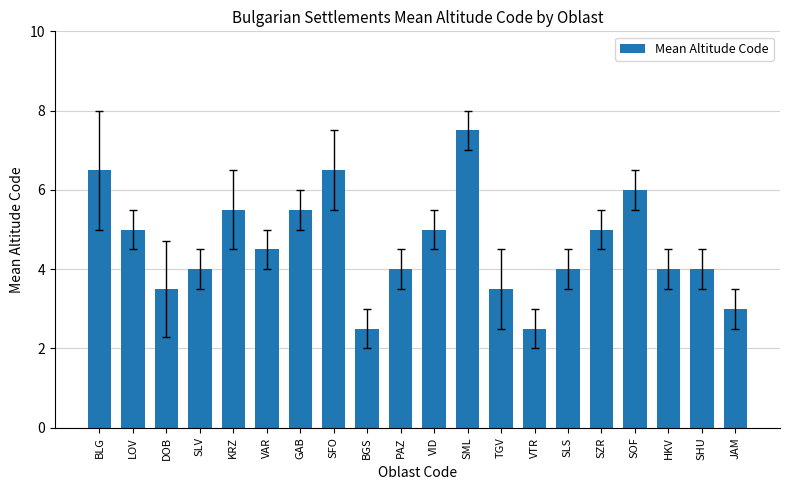

What position from the right is GAB?

14